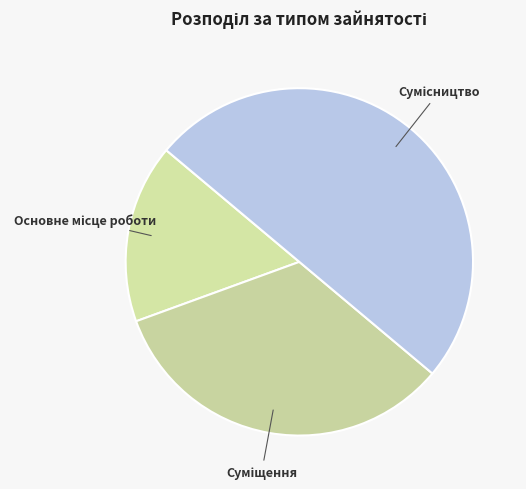

Does Основне місце роботи account for over 50% of the chart?

No